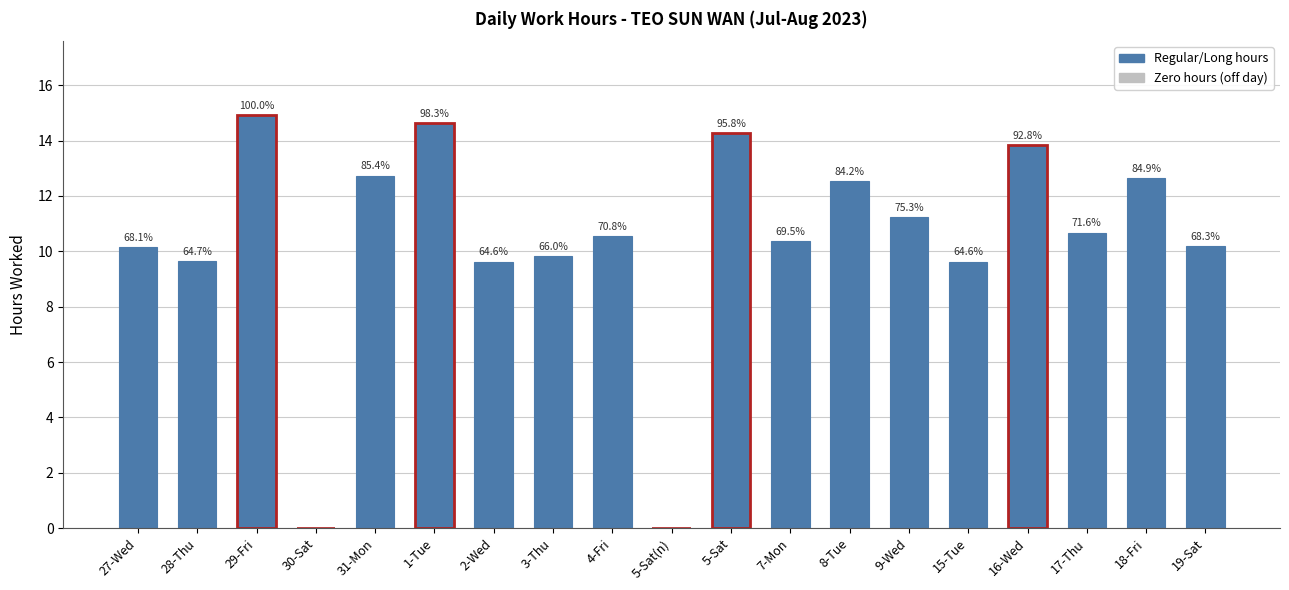

Between 7-Mon and 27-Wed, which is larger?

7-Mon